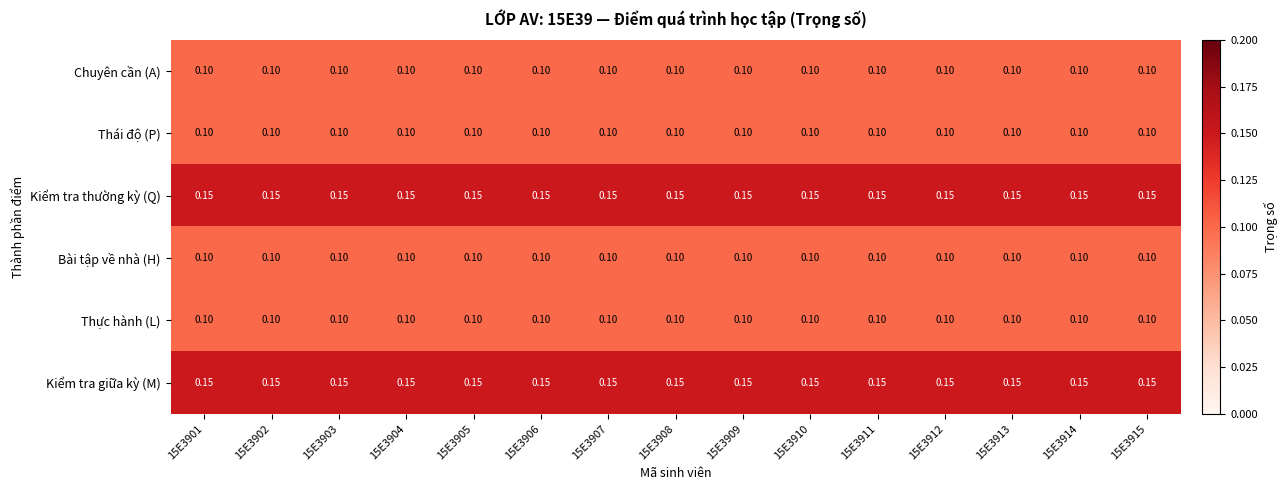

Is the value of Kiểm tra thường kỳ (Q) at 15E3912 greater than the value of Thái độ (P) at 15E3904?

Yes